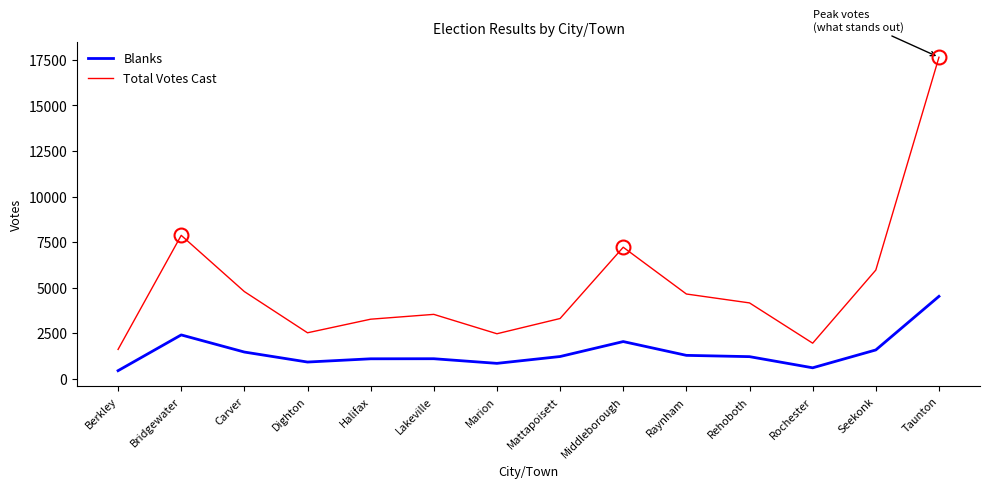

What is the difference between the second highest and second lowest values in the Total Votes Cast series?

5920